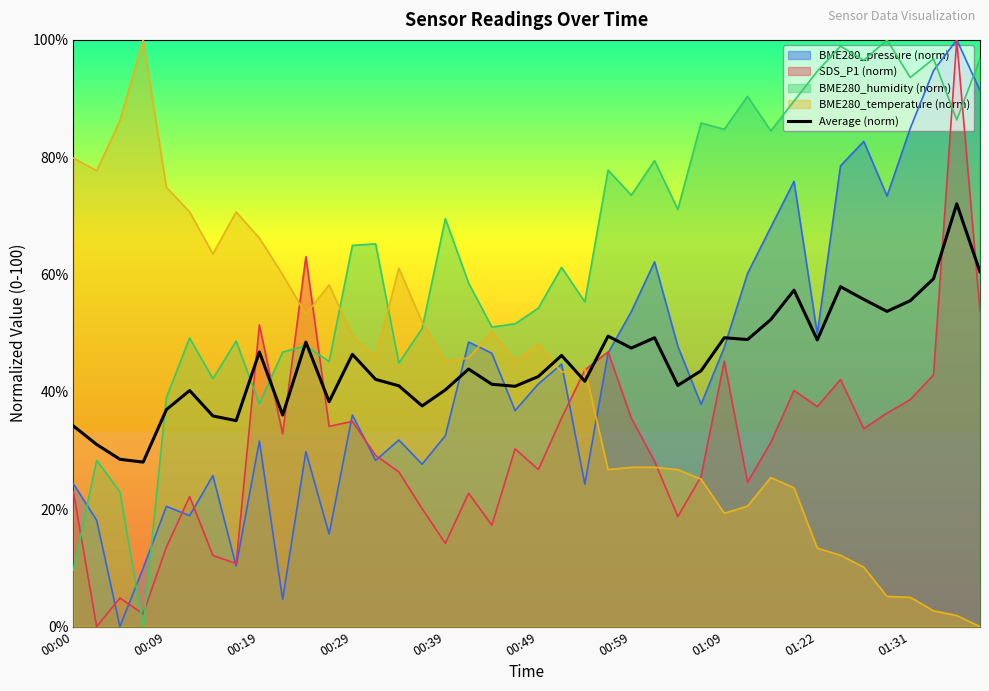

What is the spread (max minus min) of values at 00:29?

30.0